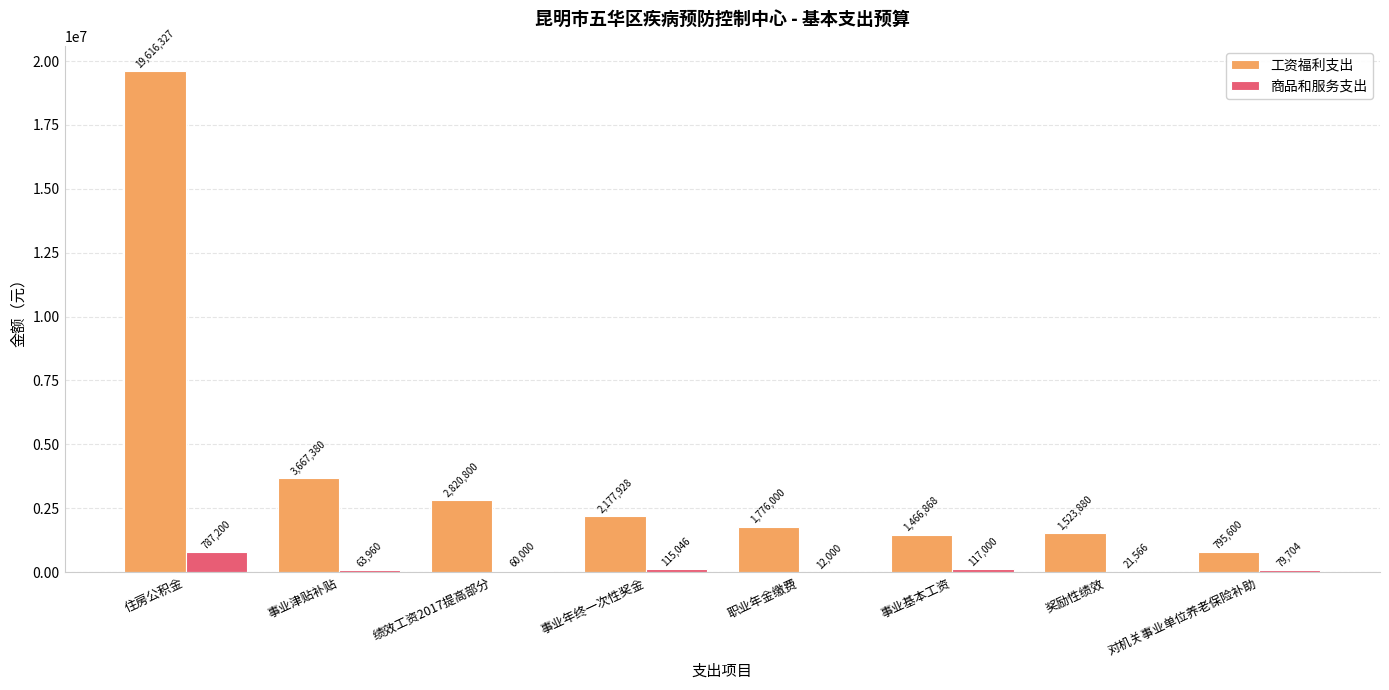

How many data points does each series have?

8